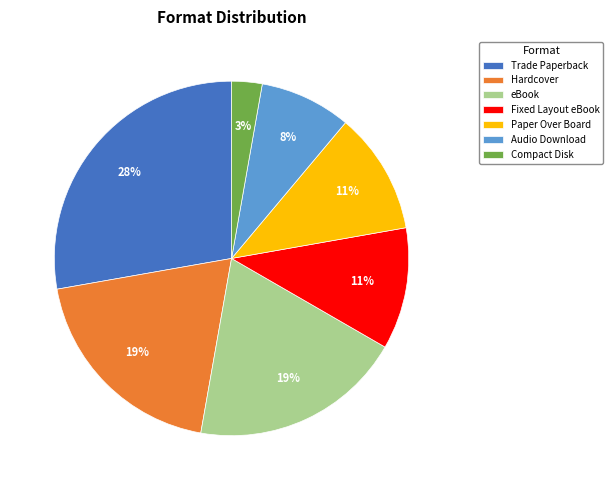

Is the sum of Paper Over Board and Hardcover greater than half?

No